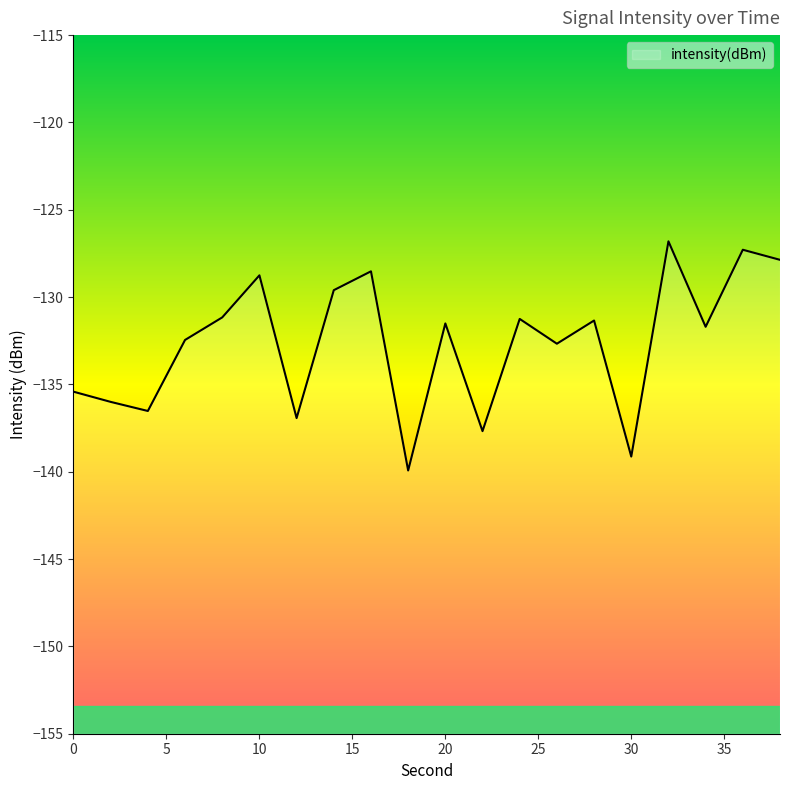

Where is the data nearest to the value -133?

26